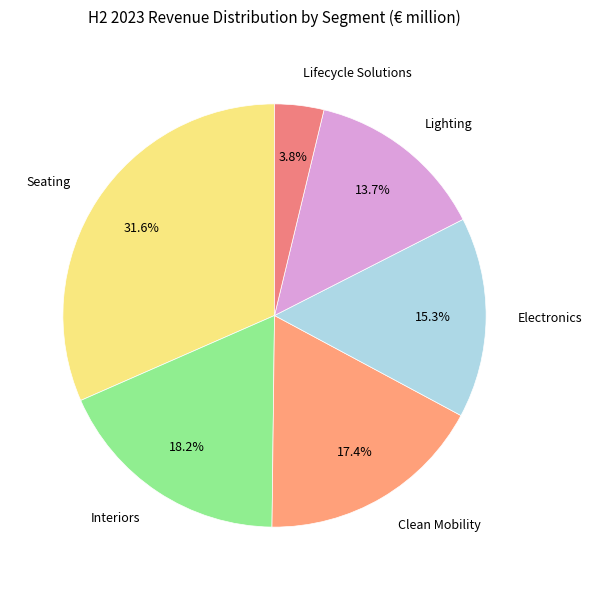

Which category has the smallest portion of the pie?

Lifecycle Solutions